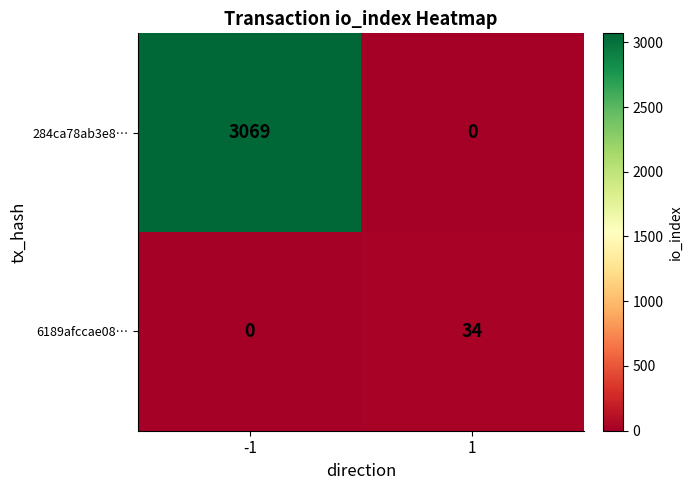

Reading right to left, transcribe all the data shown in this chart.

284ca78ab3e8…: 0	3069
6189afccae08…: 34	0